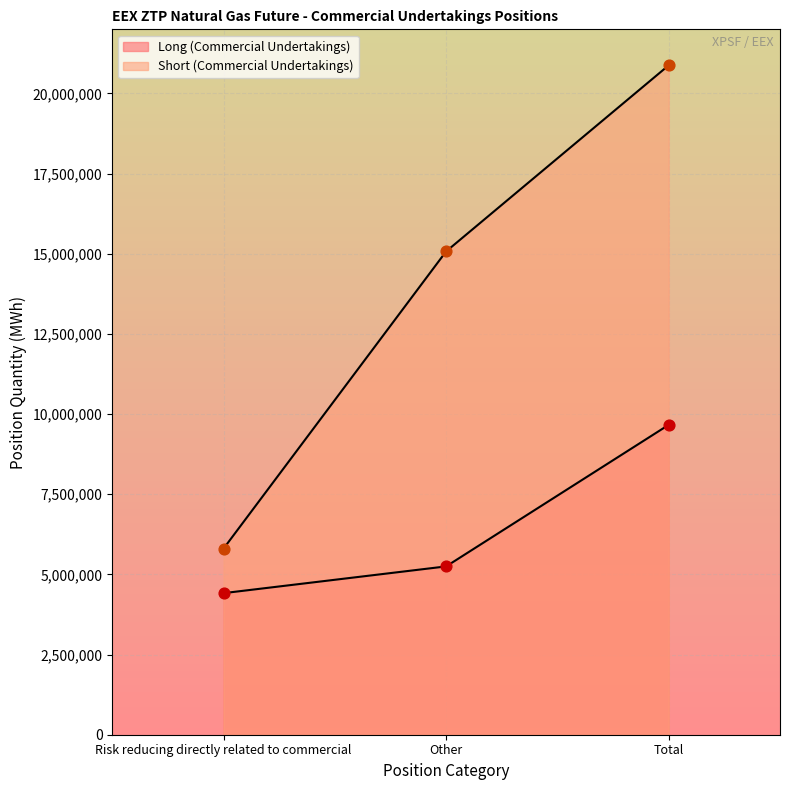

Which series contains the highest Y value?

Short (Commercial Undertakings)